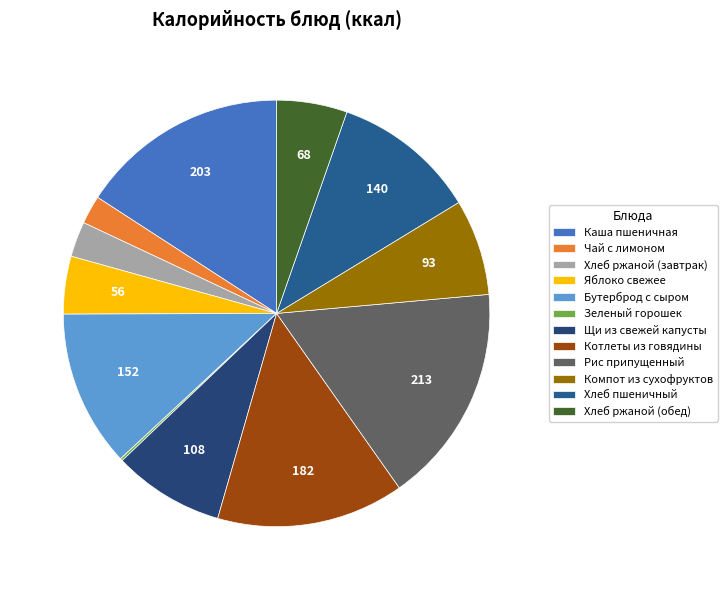

The Бутерброд с сыром slice represents 5% of the pie. True or false?

False